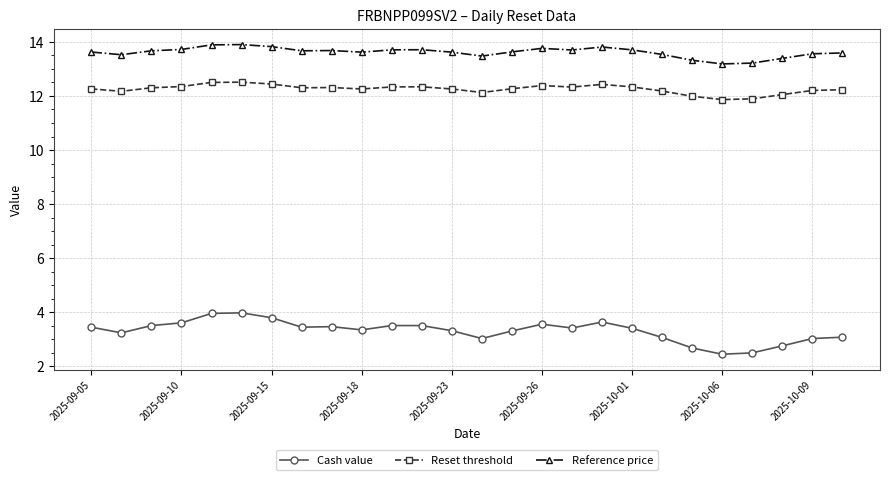

What is the value of the Reset threshold point at the 14th from the left?

12.1